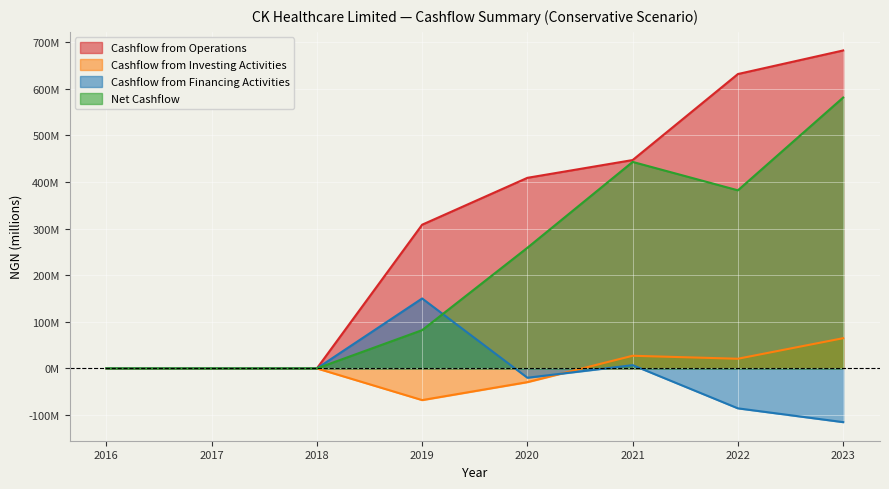

Where is the first local maximum for Cashflow from Investing Activities?

2021